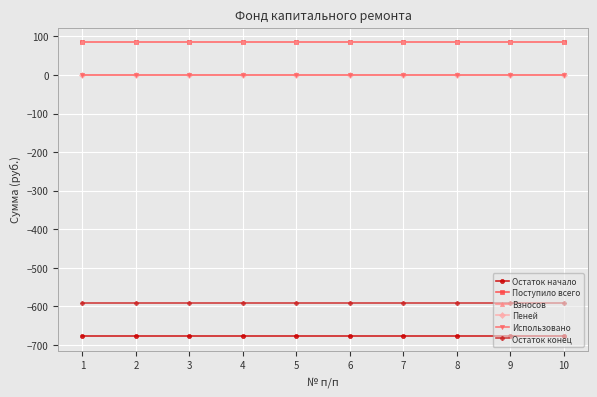

Is this an area chart (filled region under the line)?

No